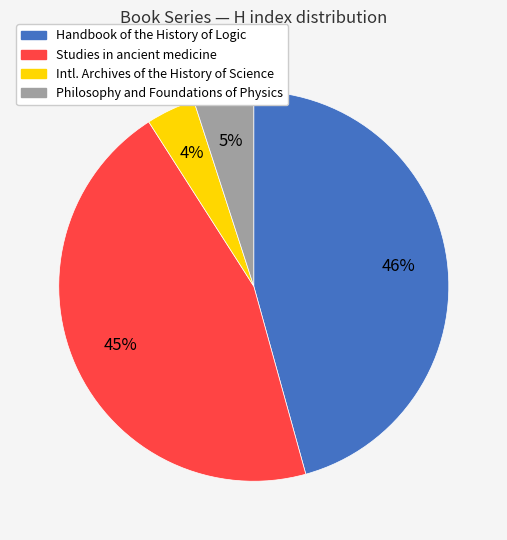

To the nearest percent, what is the difference between the largest and smallest slice percentages?

42%